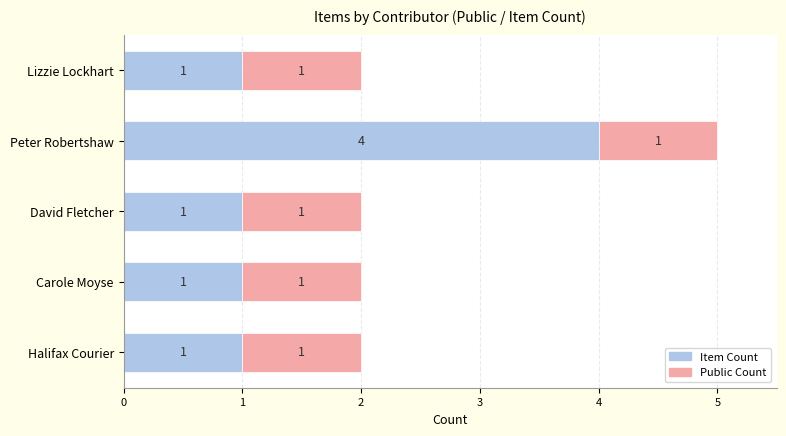

What is the total value across all series at Peter Robertshaw?

5